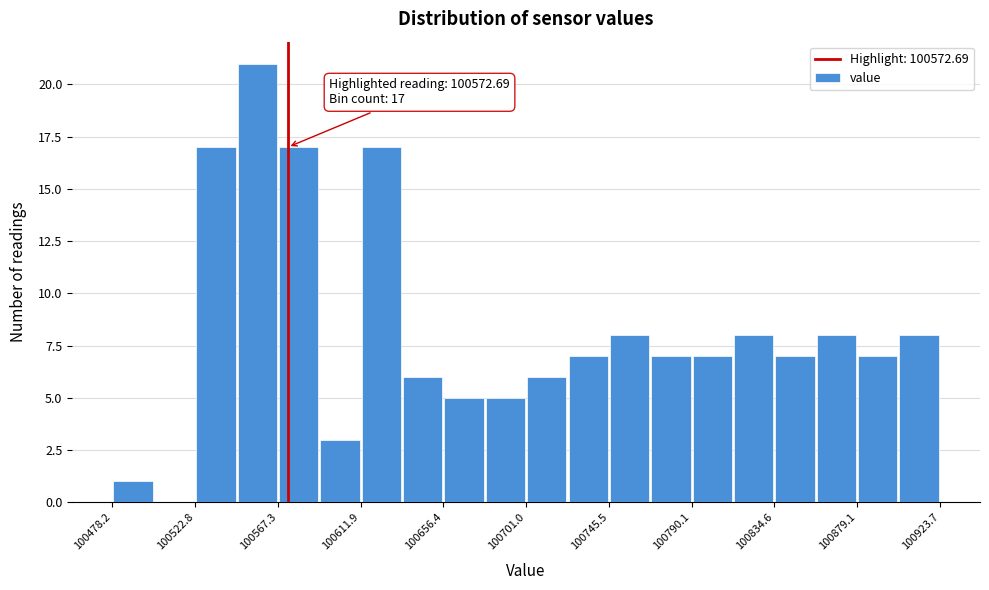

Over which range of the x-axis is the bar tallest?

100545 to 100565